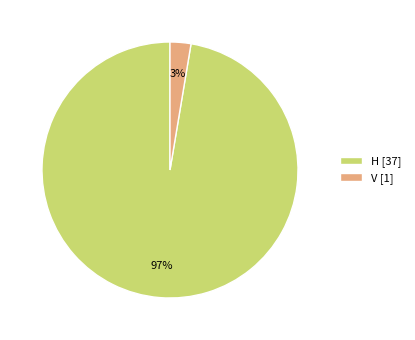

Rank the categories by value from lowest to highest.

V, H